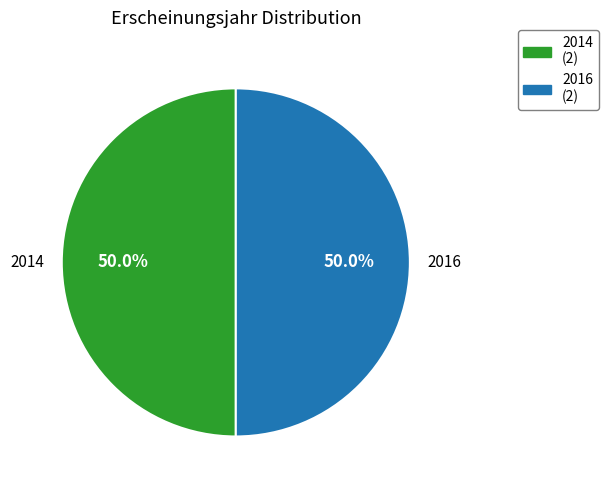

Approximately how many times larger is the value at 2016 compared to 2014?

1.0